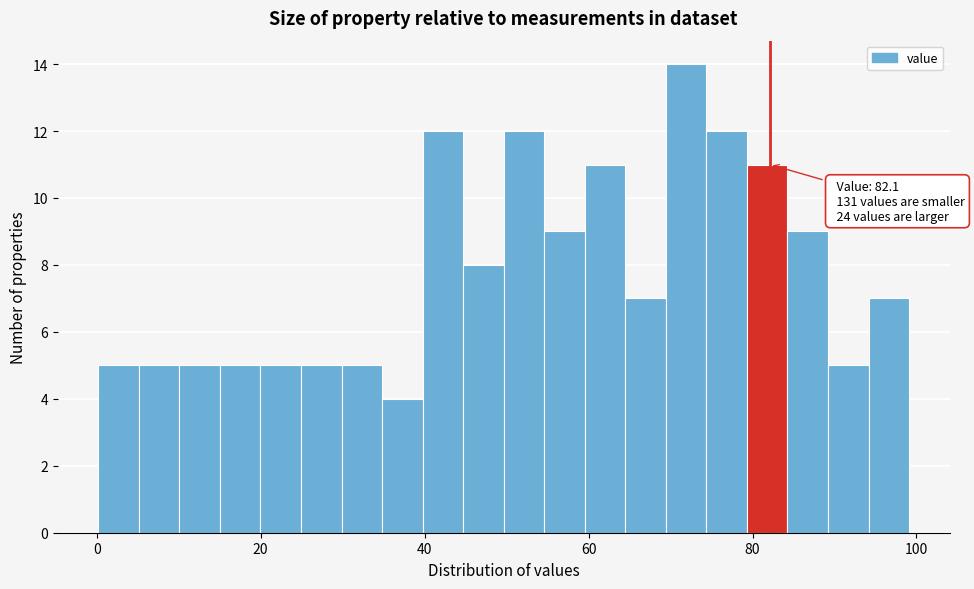

Read against the x-axis, roughly where is the centre of the tallest bar?

72